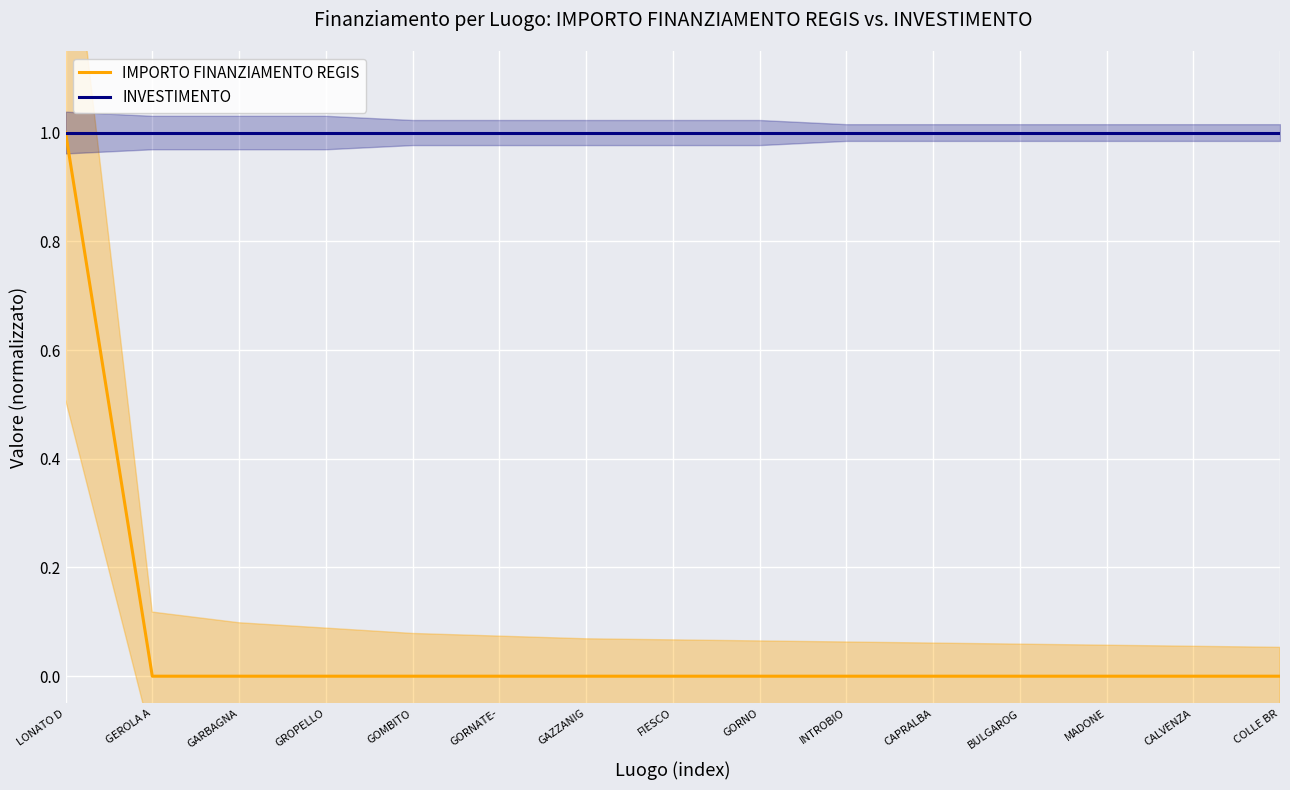

Rank the series by their average value, from highest to lowest.

INVESTIMENTO, IMPORTO FINANZIAMENTO REGIS